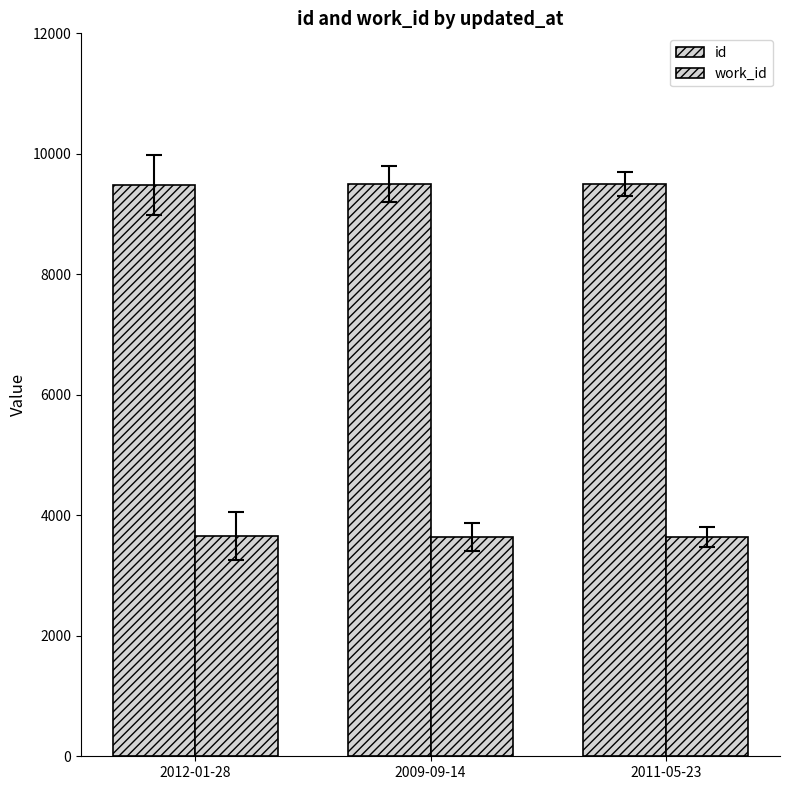

Are the bars grouped side by side (vs. stacked)?

Yes